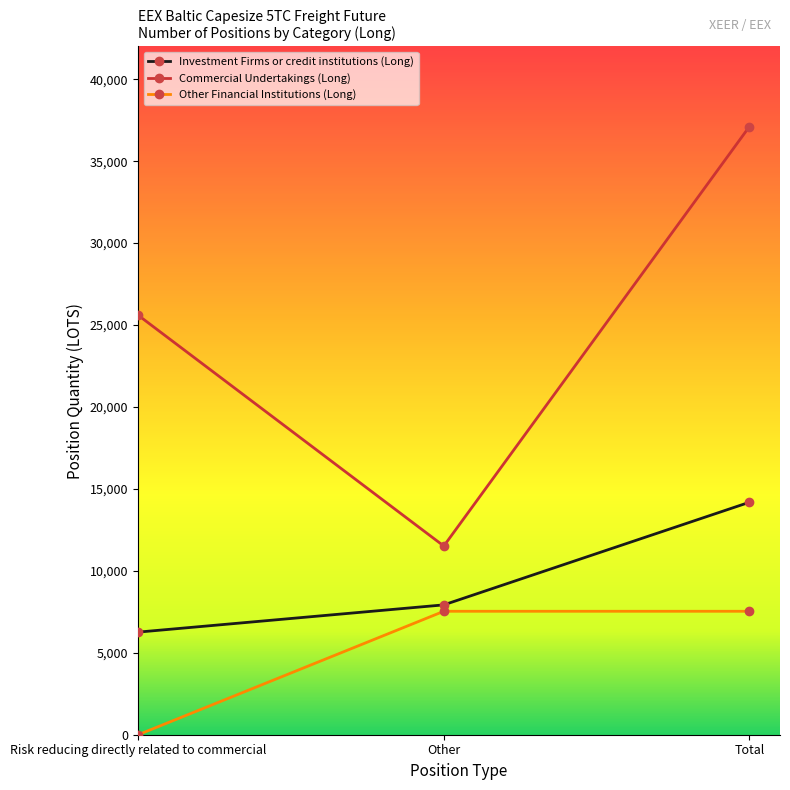

At which category is the sum across all series the highest?

Total